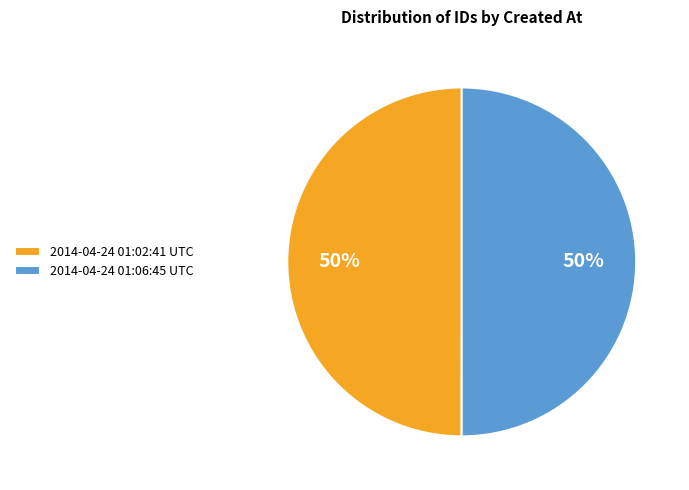

To the nearest percent, what is the average slice percentage?

50%